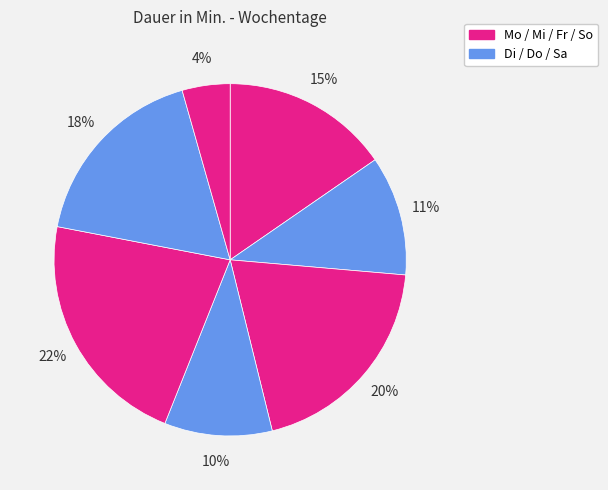

How many slices are in this pie chart?

7